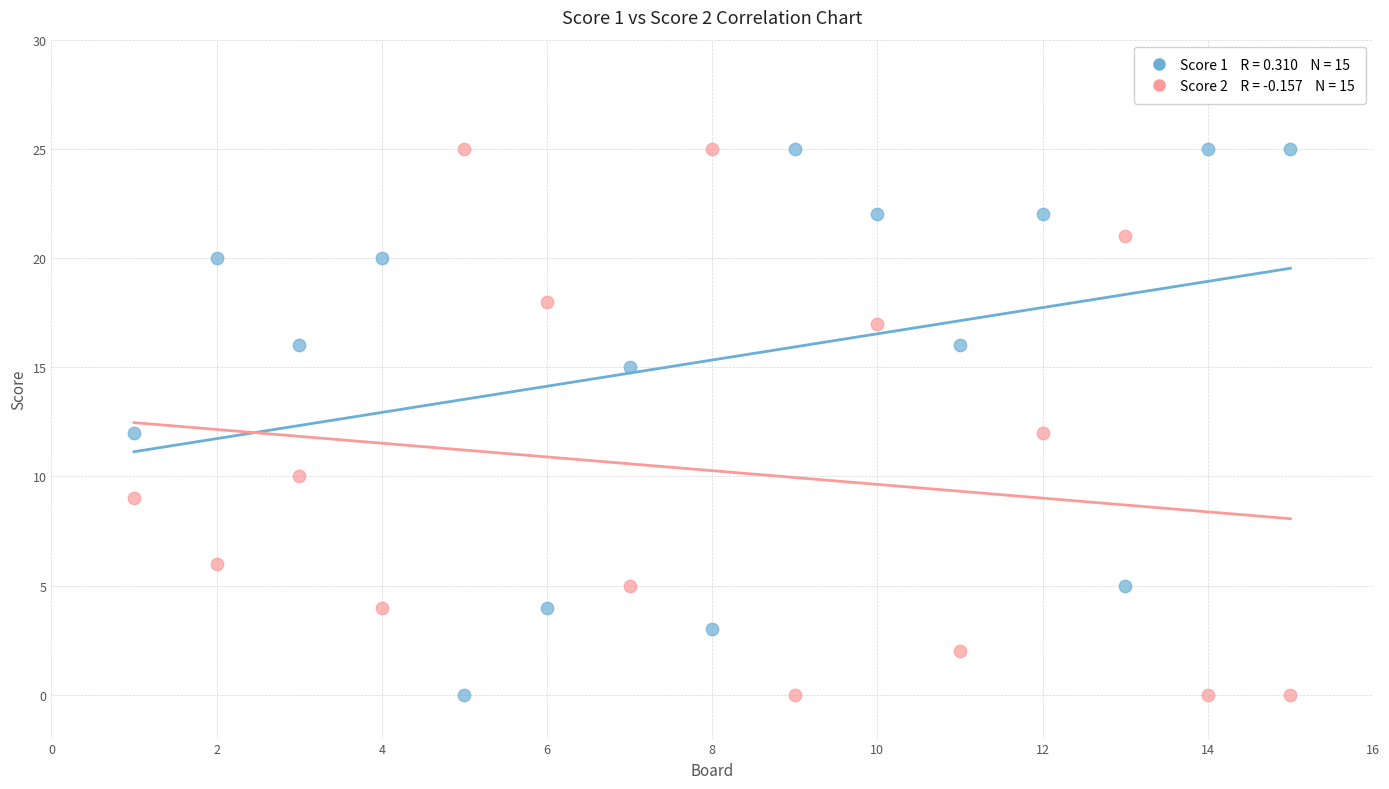

Across all data points, what is the range of X values (max minus min)?

14